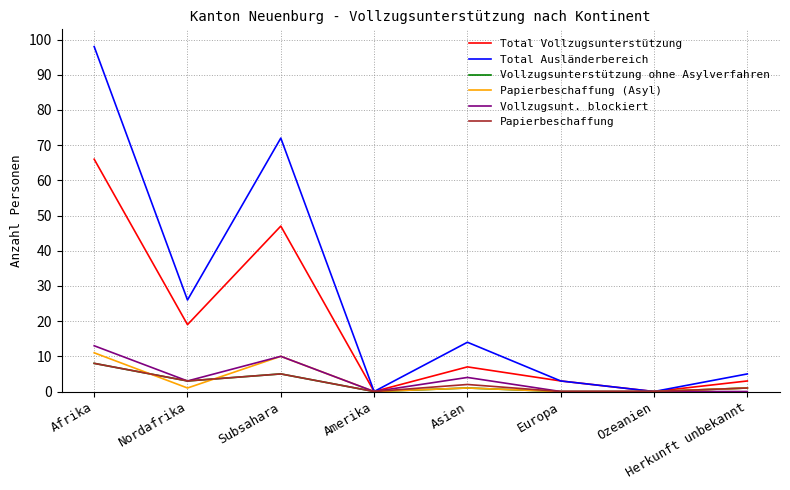

At which category does the chart reach its peak across all series?

Afrika